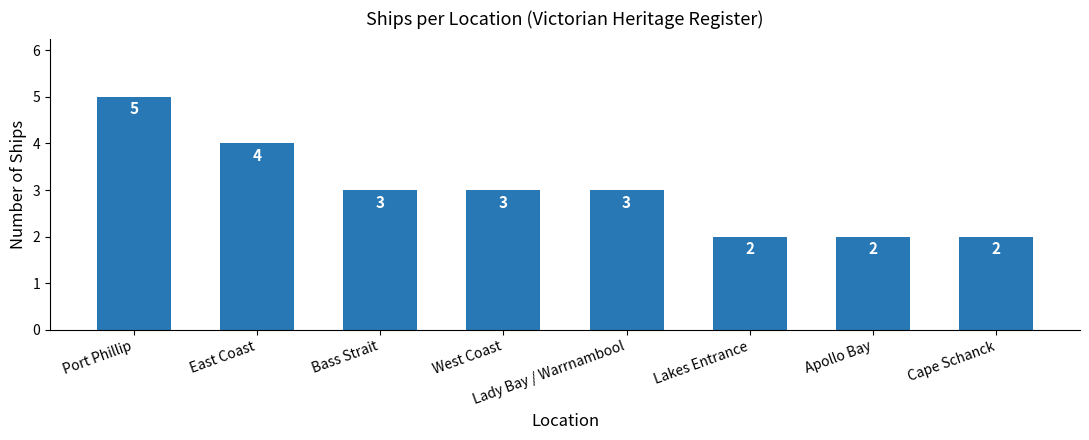

What is the label of the 2nd bar from the right?

Apollo Bay